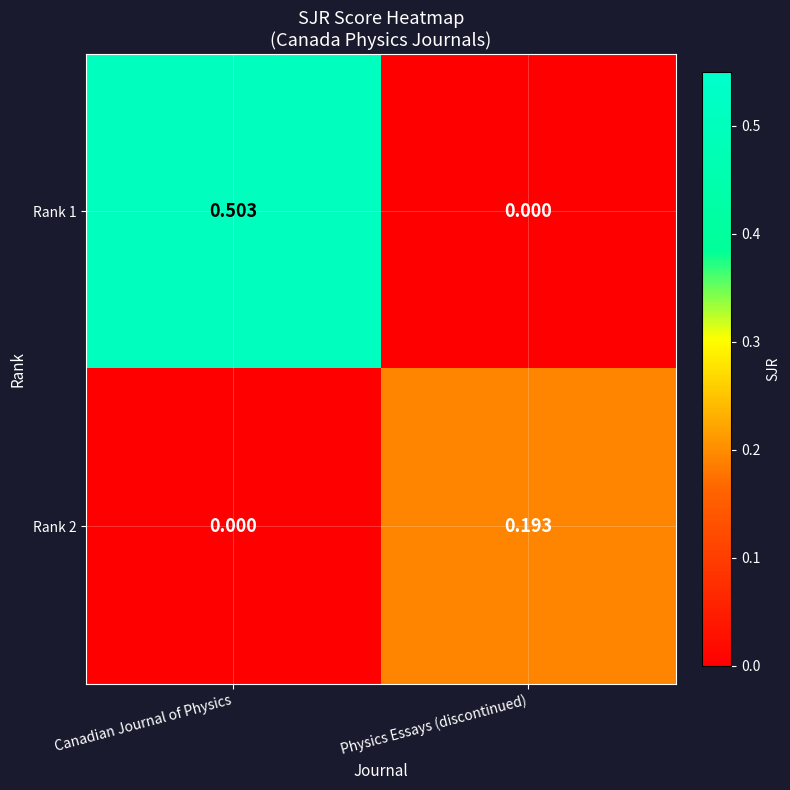

At which label does Rank 2 reach its peak?

Physics Essays (discontinued)